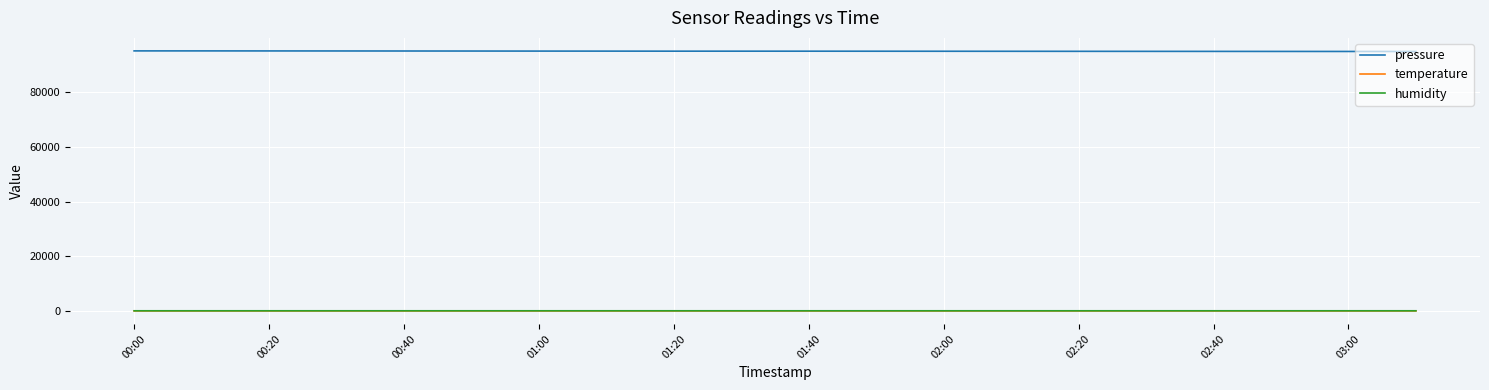

Which series has the largest total across all categories?

pressure